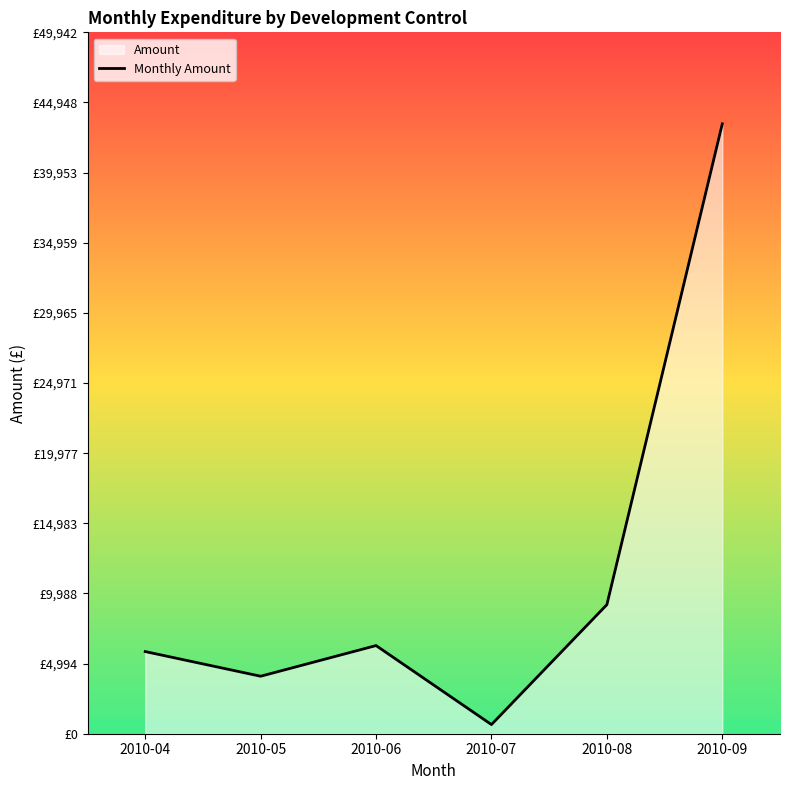

List the labels in order of value, largest first.

2010-09, 2010-08, 2010-06, 2010-04, 2010-05, 2010-07